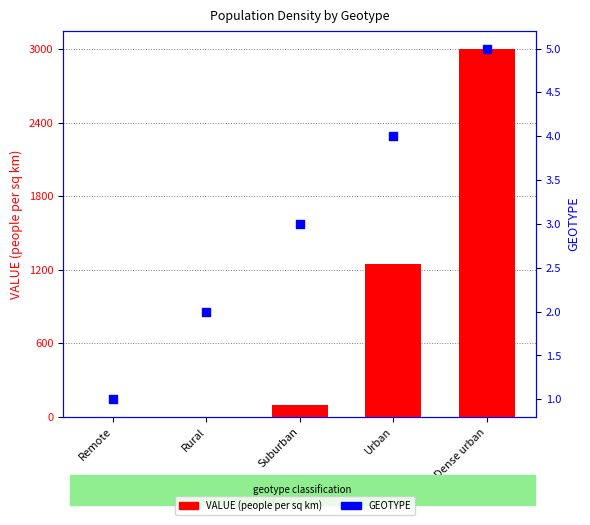

What are all the series names shown in the legend?

VALUE (people per sq km), GEOTYPE